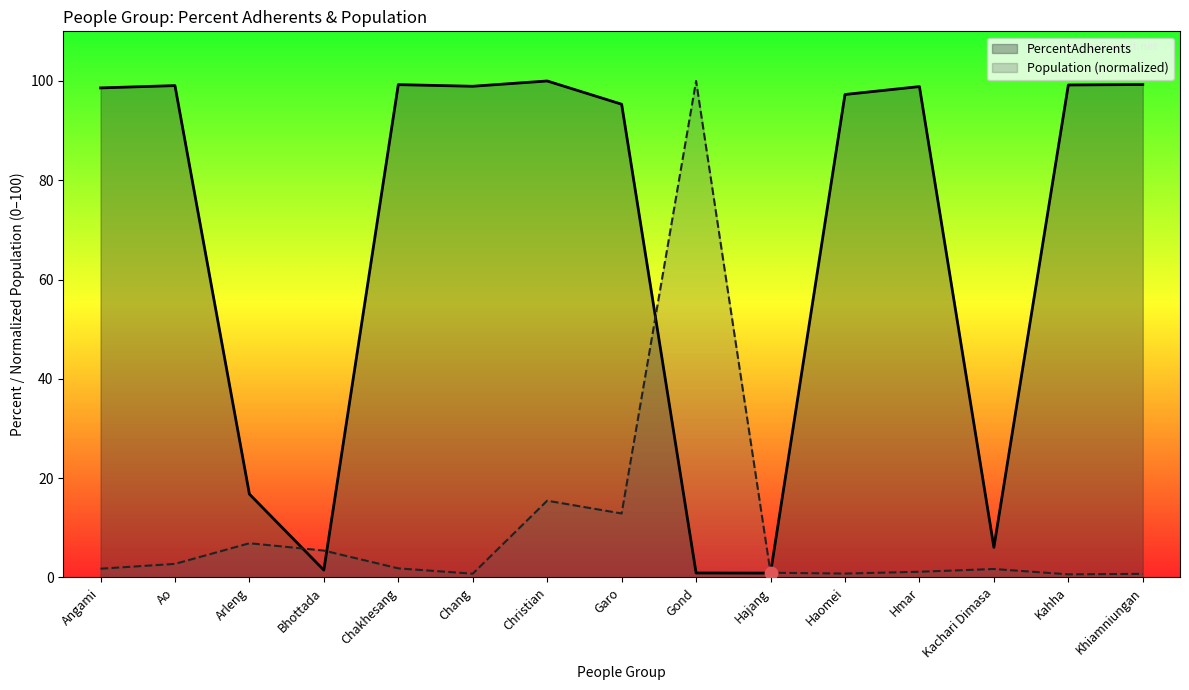

What is the total value across all series at Christian?

115.5